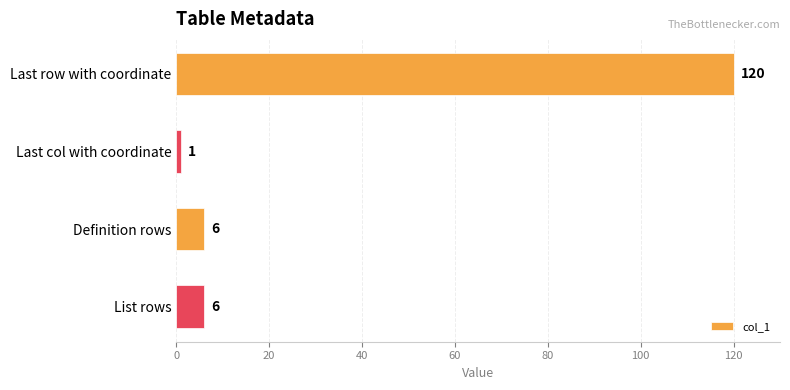

Which label corresponds to the smallest value in the chart?

Last col with coordinate